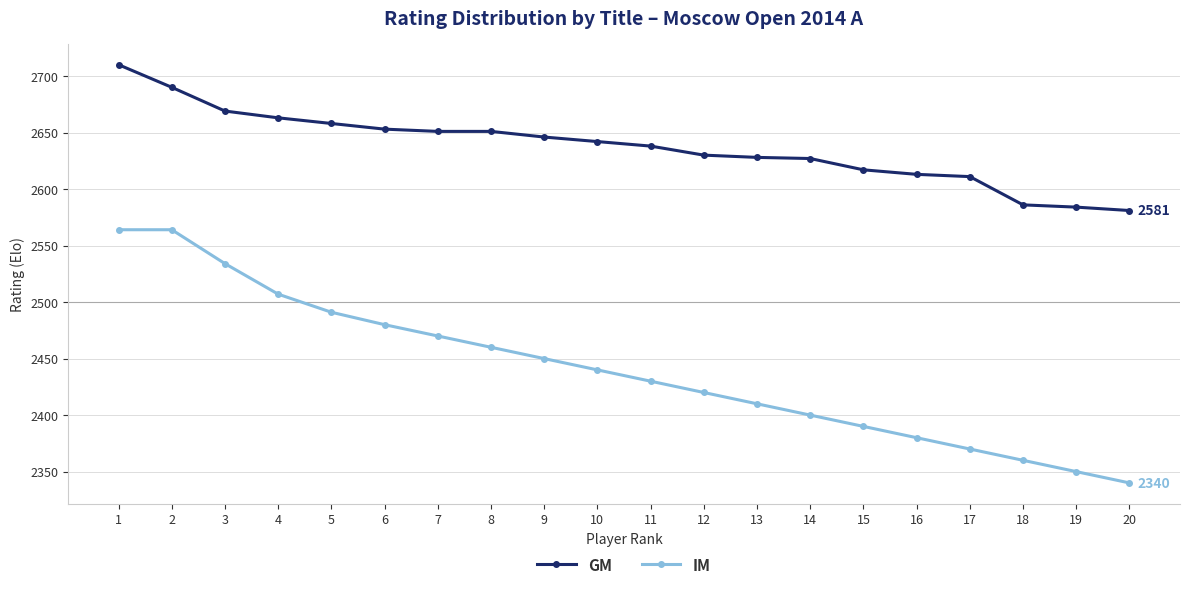

True or false: IM and GM cross at least once.

False